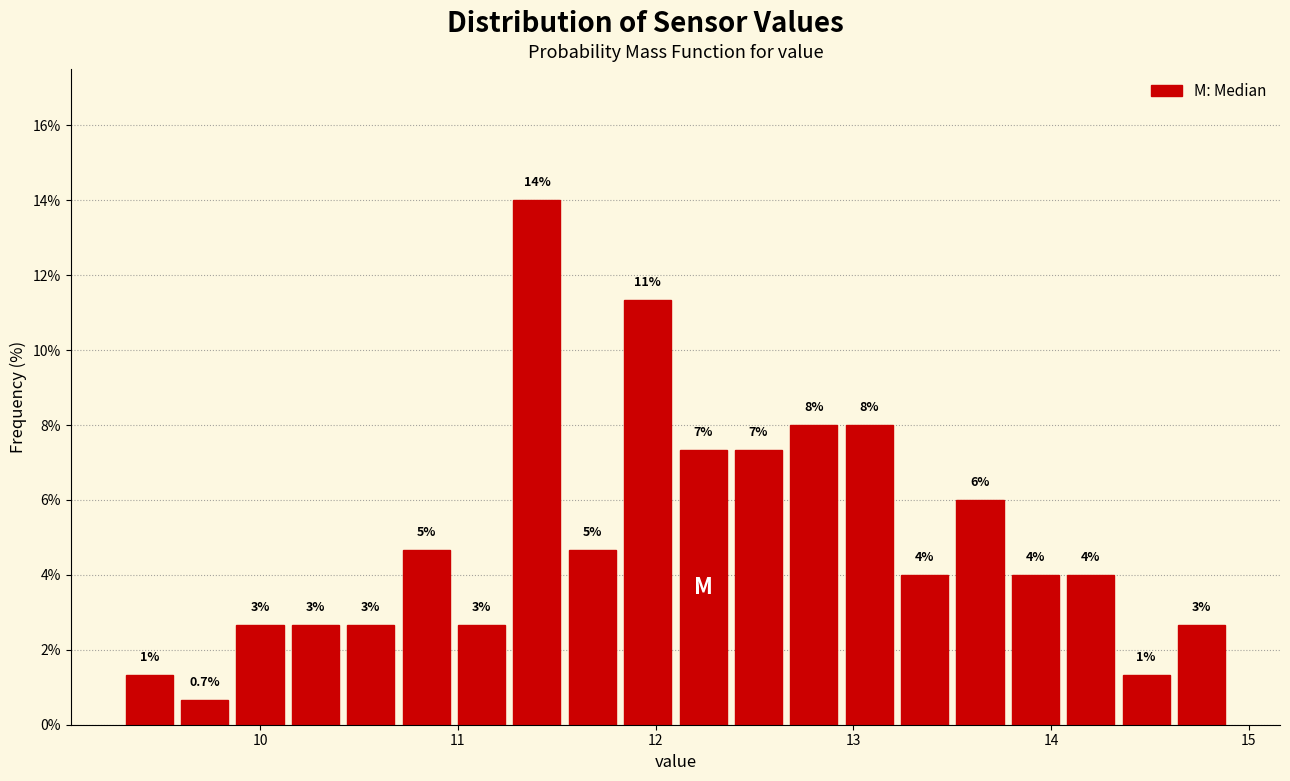

Read against the x-axis, roughly where is the centre of the tallest bar?

11.4